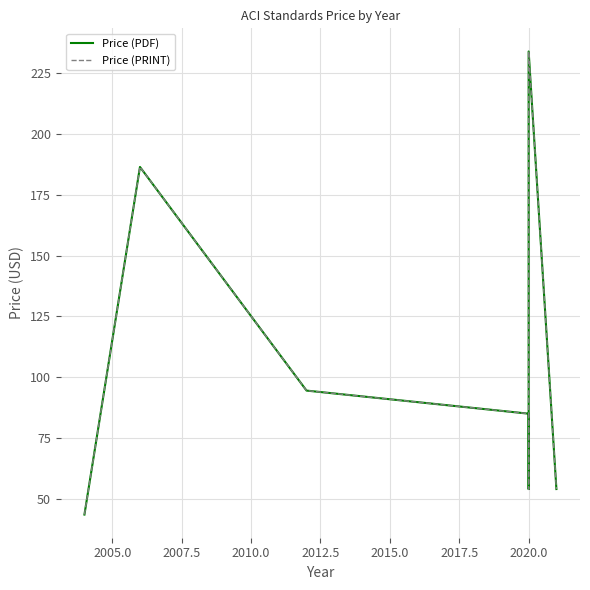

How many interior local valleys does the Price (PDF) series have?

1